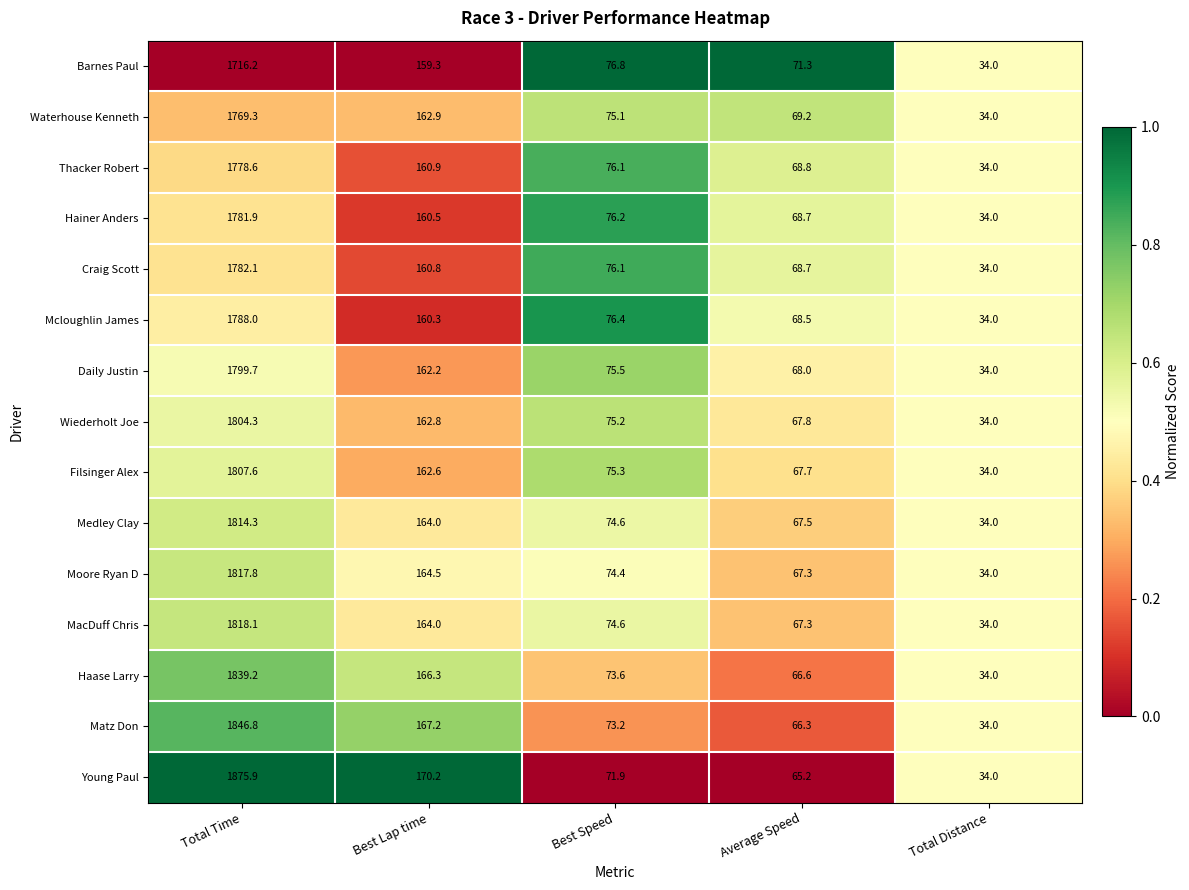

At which category is the sum across all series the highest?

Total Time